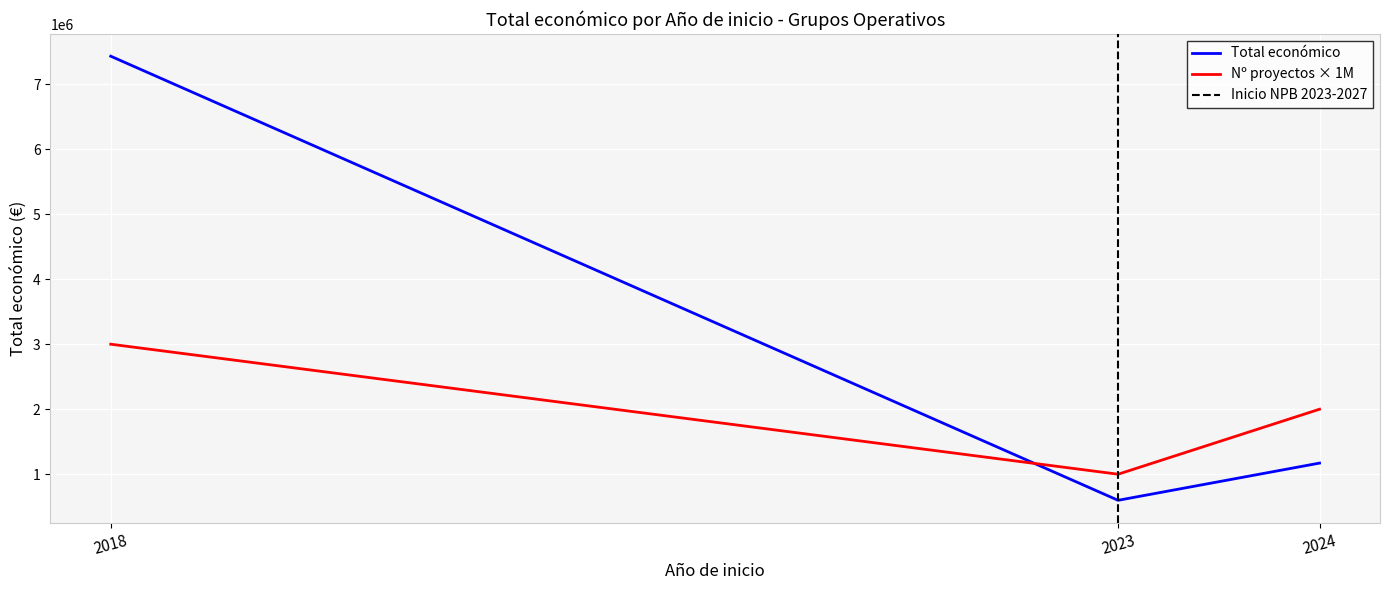

List the labels in order of Total económico value, largest first.

2018, 2024, 2023